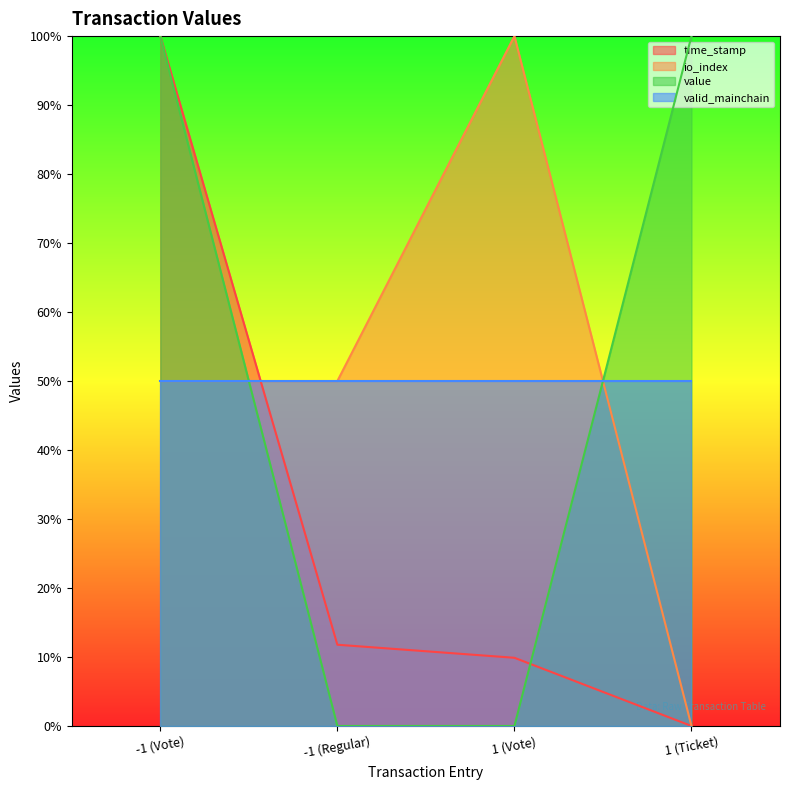

What are all the series names shown in the legend?

time_stamp, io_index, value, valid_mainchain